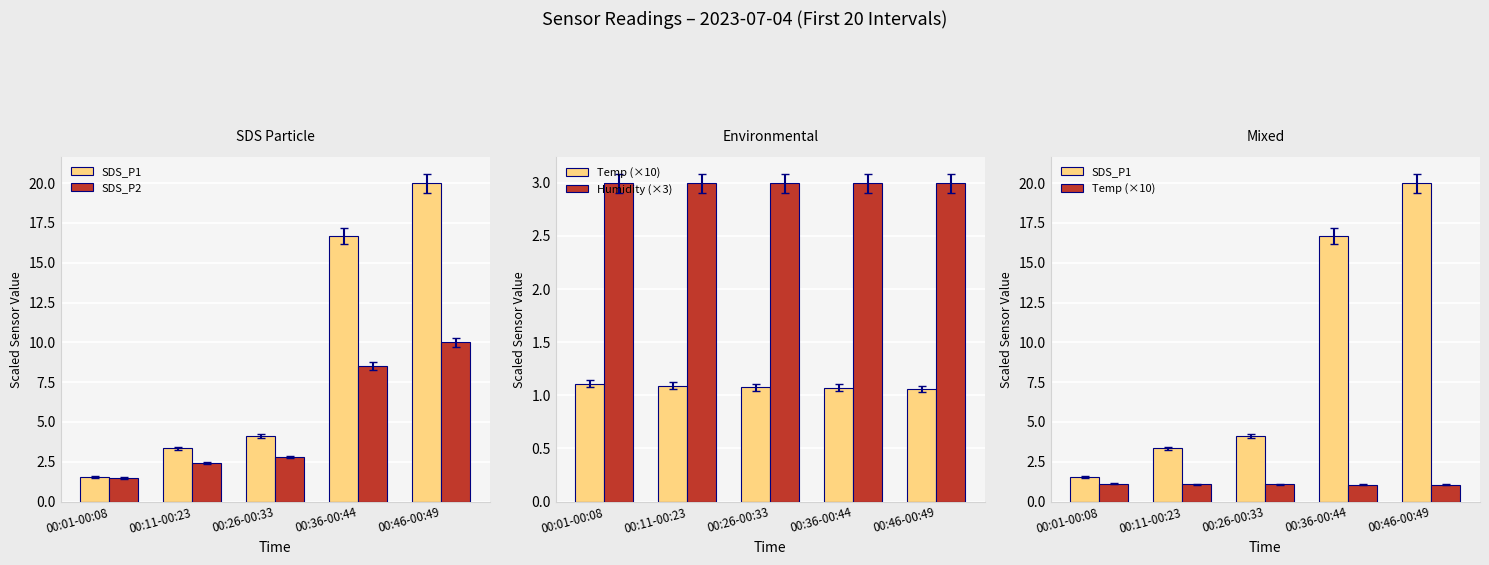

Is the value of SDS_P2 at 00:26-00:33 greater than the value of Temp (×10) at 00:01-00:08?

Yes